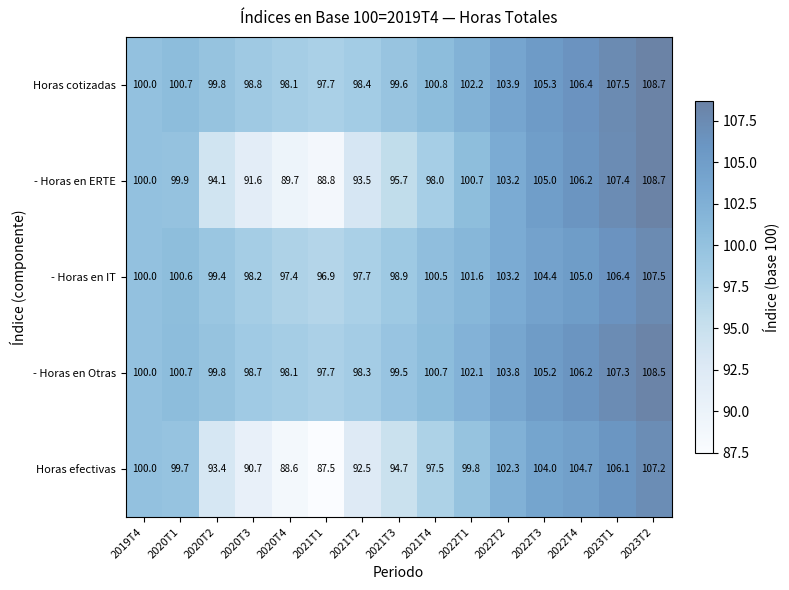

What is the sum of all - Horas en Otras values?

1526.6